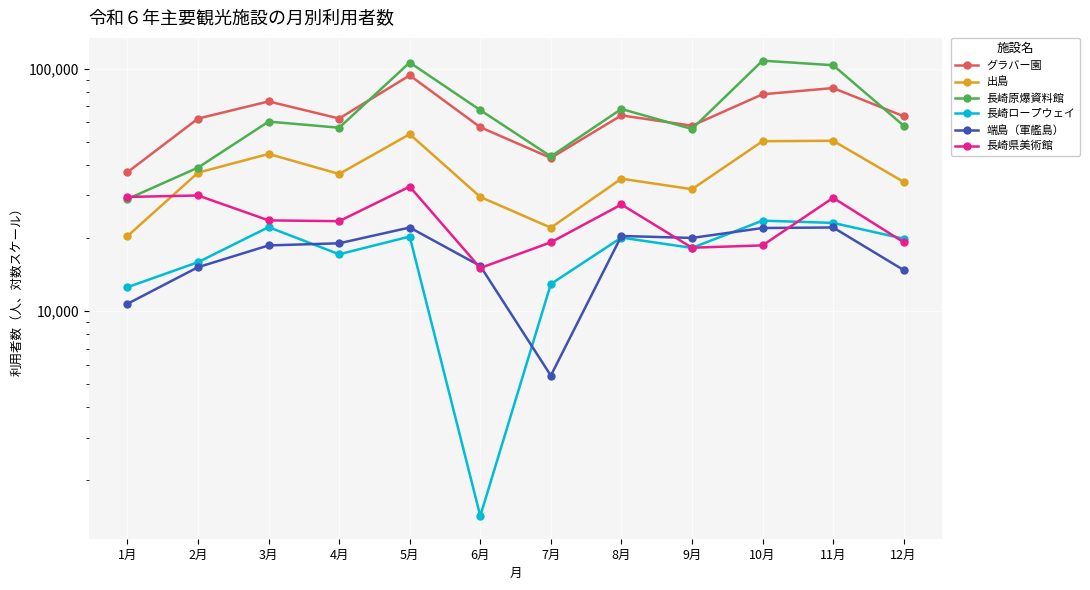

What is the sum of all 長崎原爆資料館 values?

796232